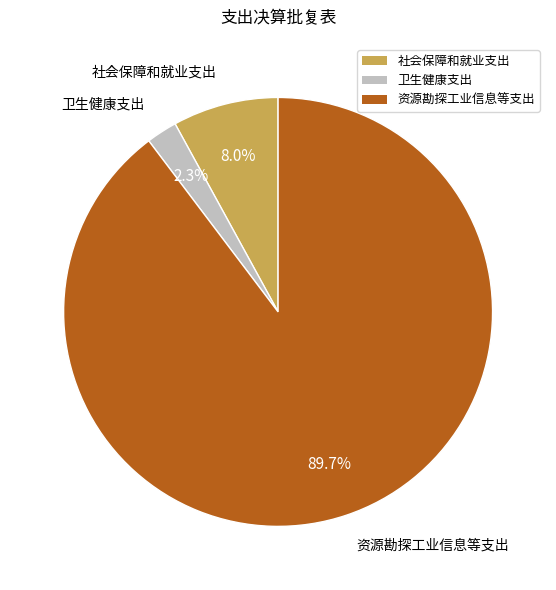

What percentage is NOT represented by 资源勘探工业信息等支出?

10.3%